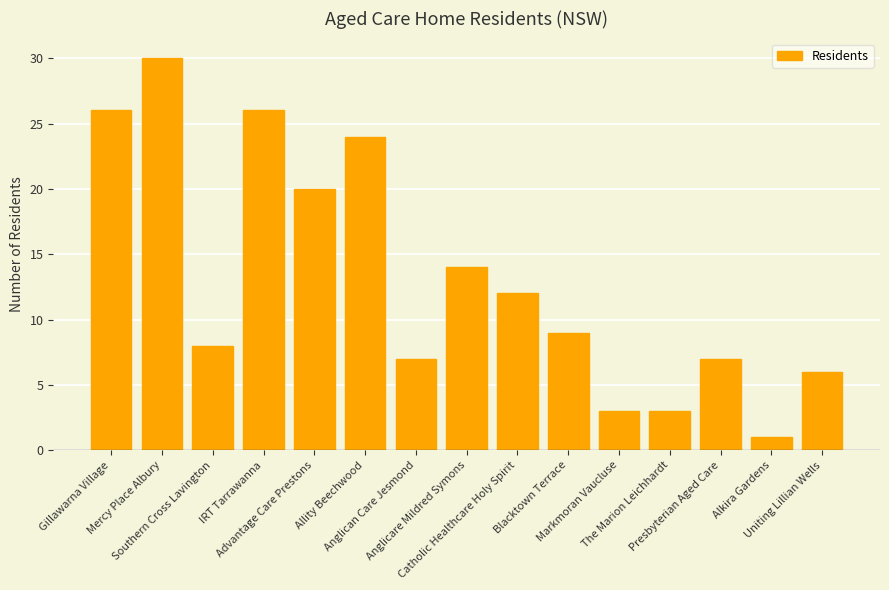

The chart shows a value of 3 at The Marion Leichhardt. True or false?

True